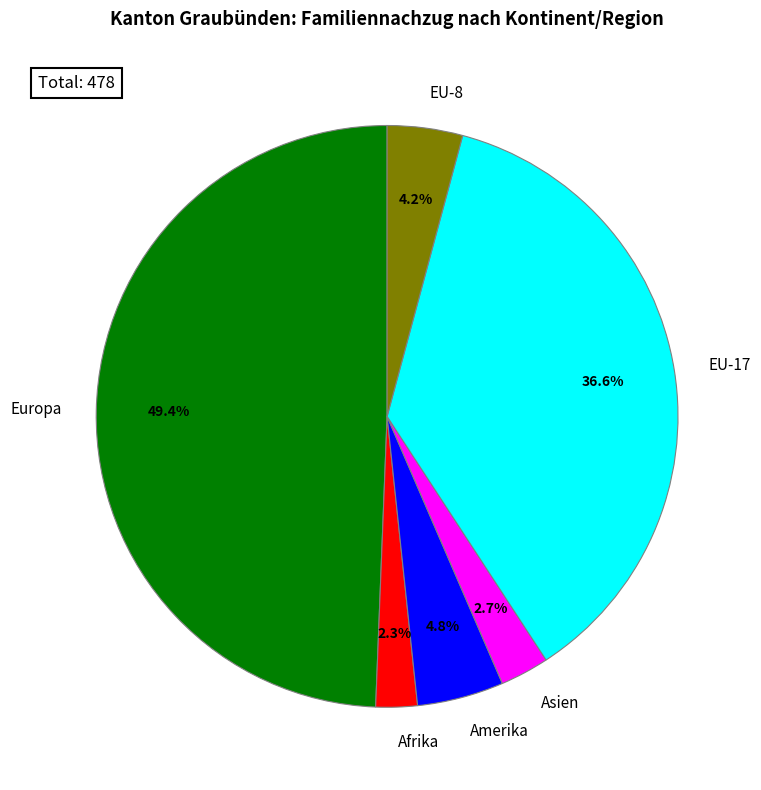

How many segments does this pie chart have?

6